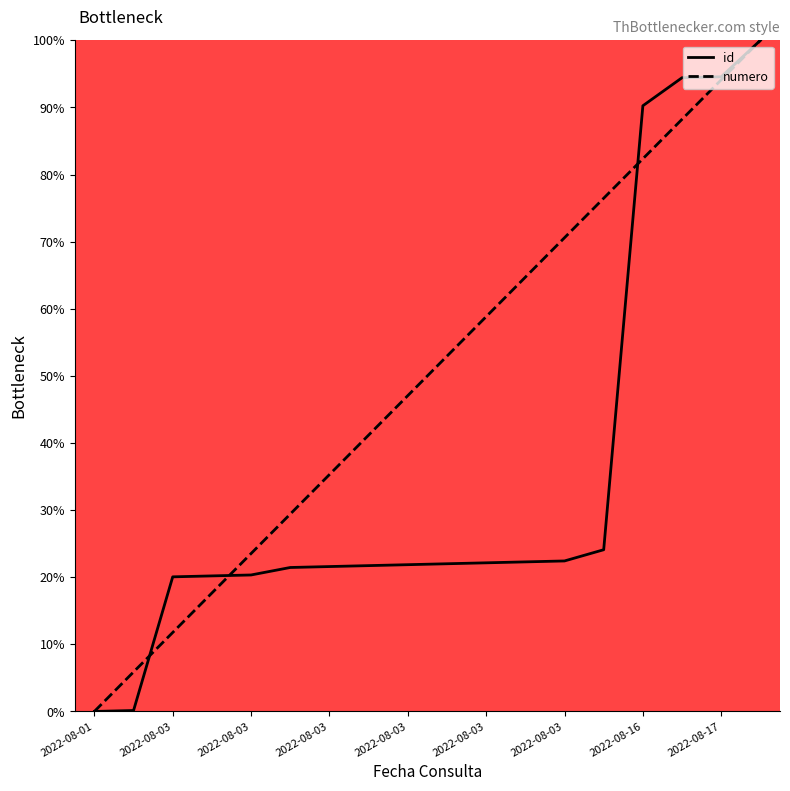

How many intersections are there between numero and id?

3